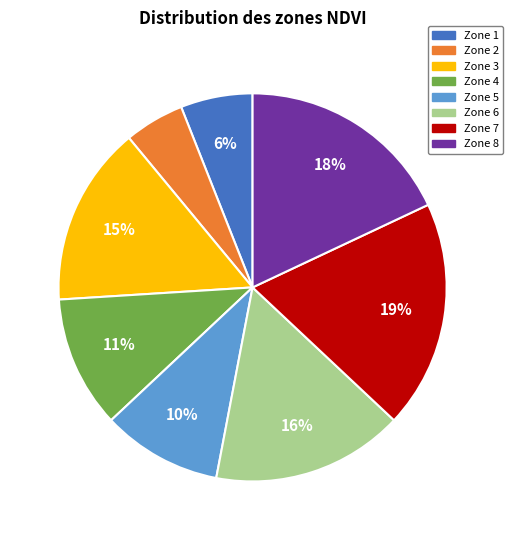

How many slices are in this pie chart?

8